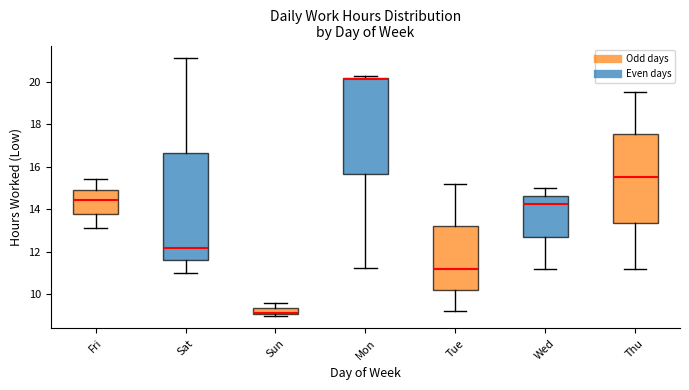

Where does the median line of the box for Wed sit on the y-axis? The values are not printed on the chart, so give them approximately, as read against the axis.

14.2